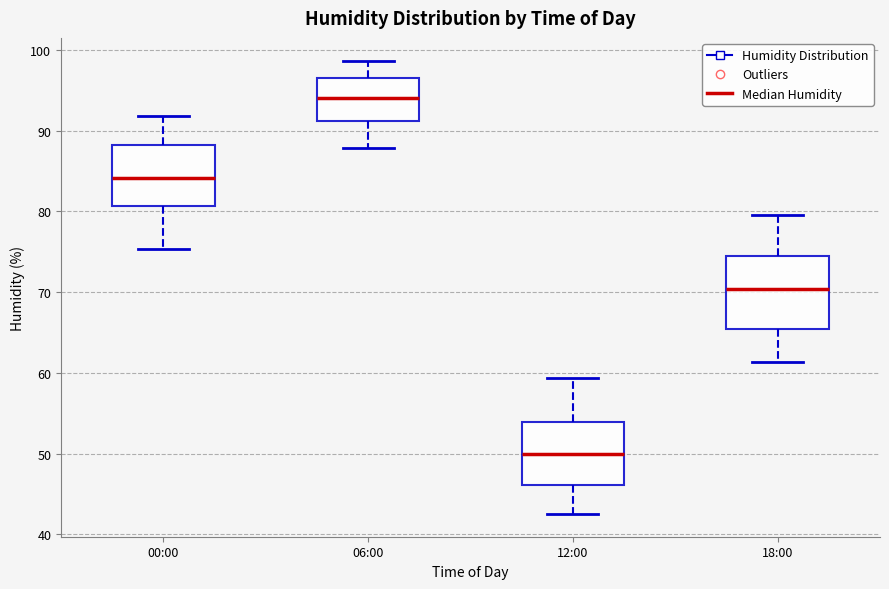

Reading left to right, read every box against the y-axis: the position of its median line, the range the box covers, and the ends of its whiskers. The values are not printed on the chart, so give them approximately, as read against the axis.

00:00: median 84, box 81 to 88, whiskers 75 to 92
06:00: median 94, box 91 to 97, whiskers 88 to 99
12:00: median 50, box 46 to 54, whiskers 43 to 59
18:00: median 70, box 65 to 74, whiskers 61 to 80